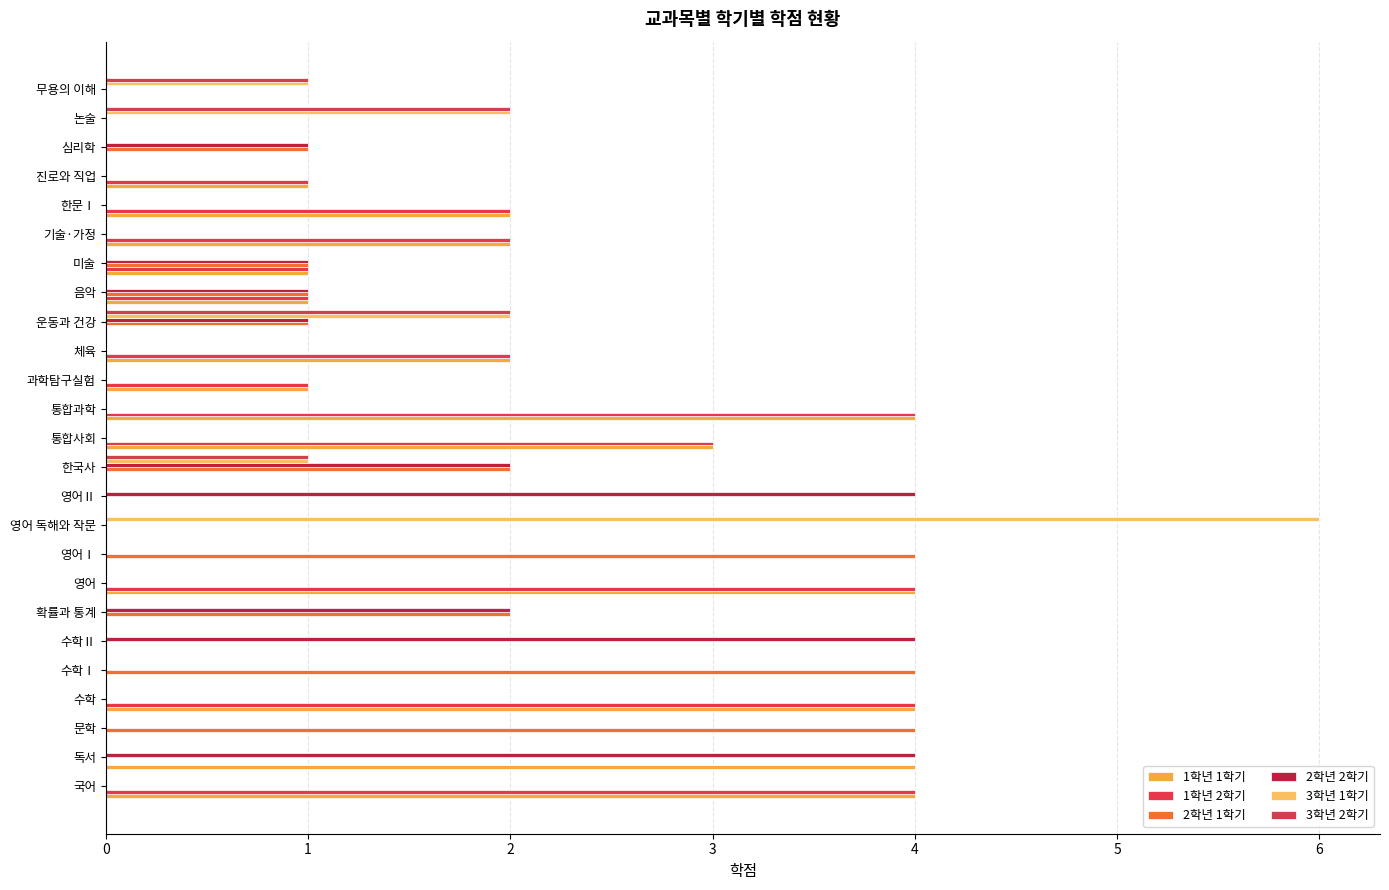

Rank the categories by 3학년 1학기 value from highest to lowest.

영어 독해와 작문, 운동과 건강, 논술, 한국사, 무용의 이해, 국어, 독서, 문학, 수학, 수학Ⅰ, 수학Ⅱ, 확률과 통계, 영어, 영어Ⅰ, 영어Ⅱ, 통합사회, 통합과학, 과학탐구실험, 체육, 음악, 미술, 기술·가정, 한문Ⅰ, 진로와 직업, 심리학